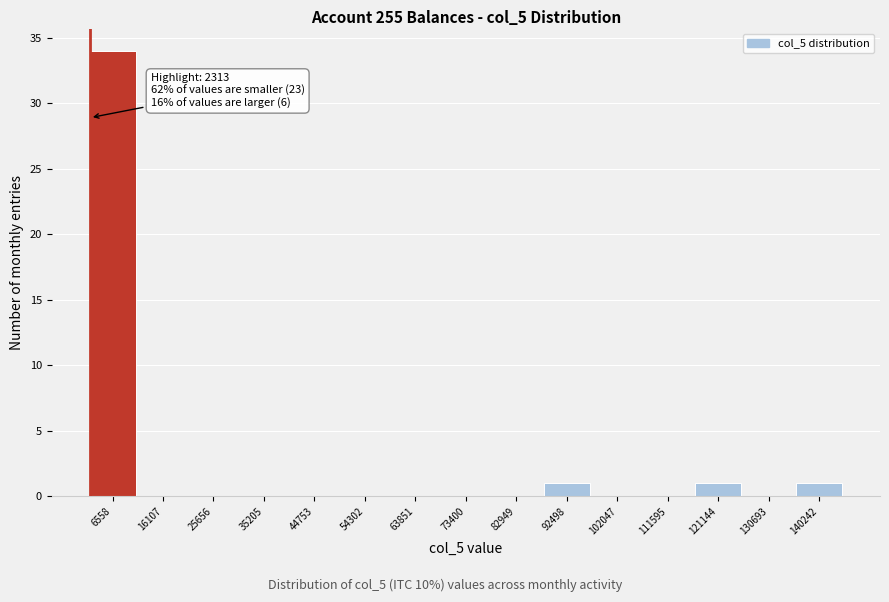

Over which range of the x-axis is the bar tallest?

2000 to 11000